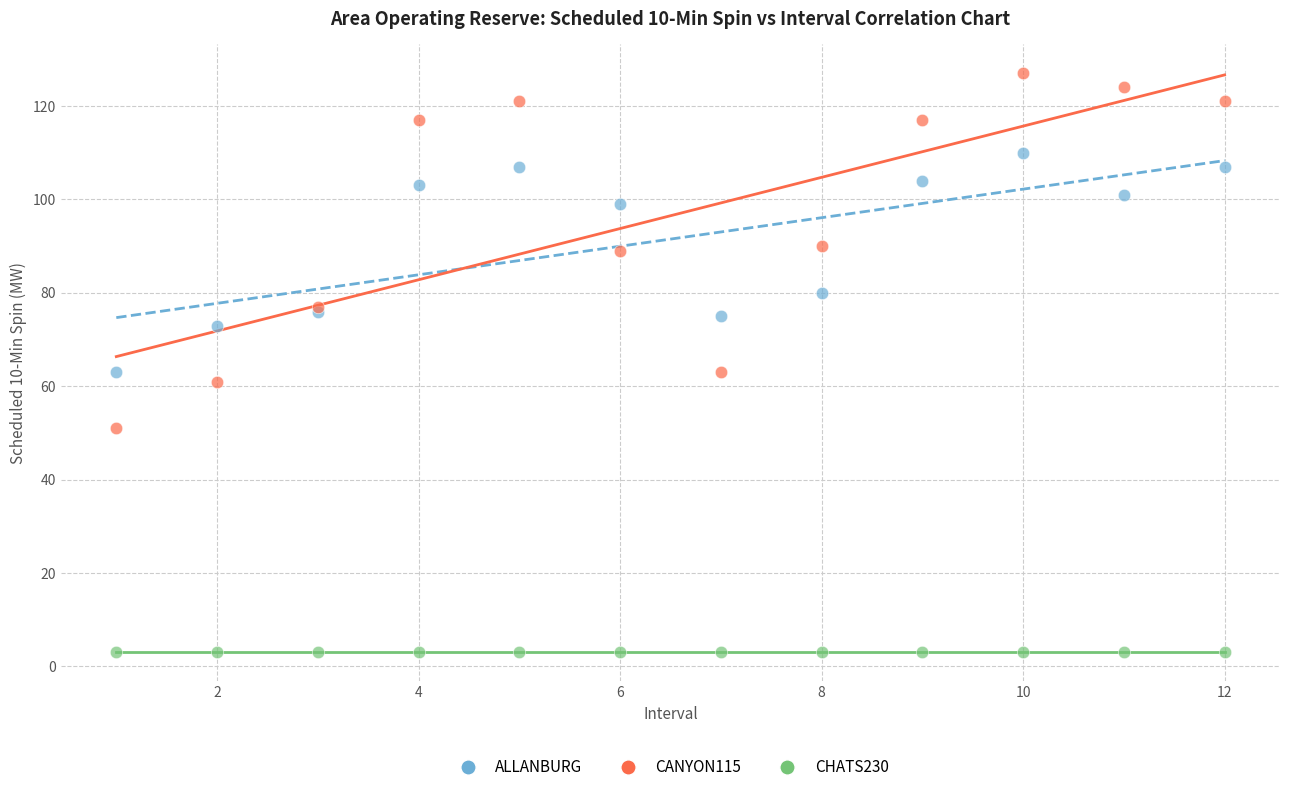

Which series contains the lowest Y value?

CHATS230